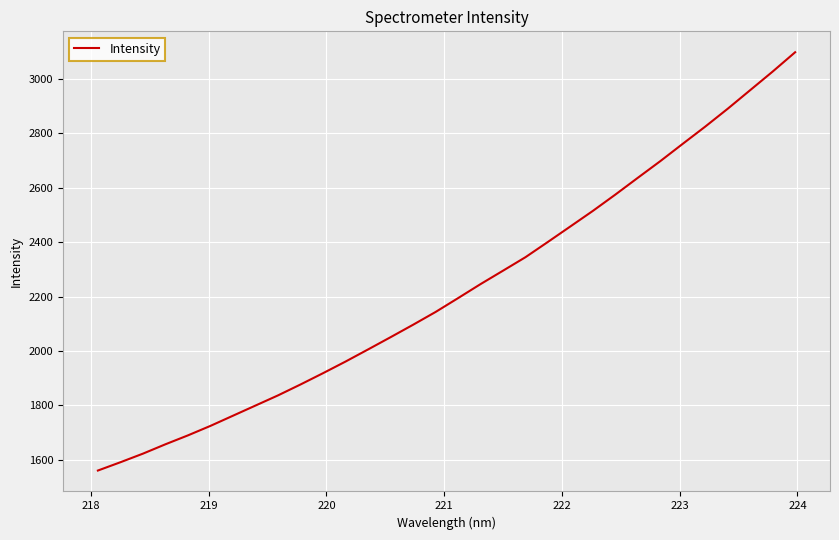

Count the number of categories in the chart.

32